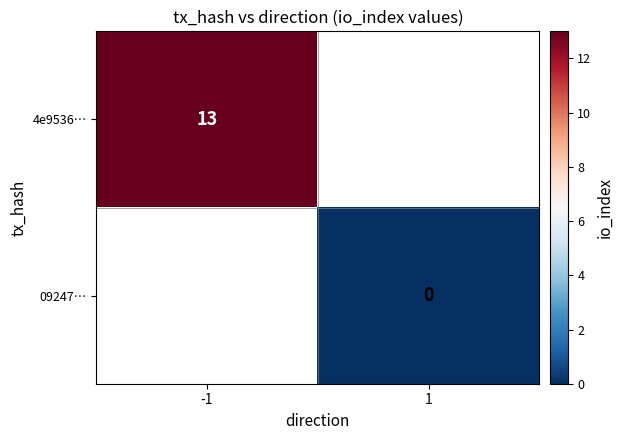

At how many categories does at least one series exceed 6?

1